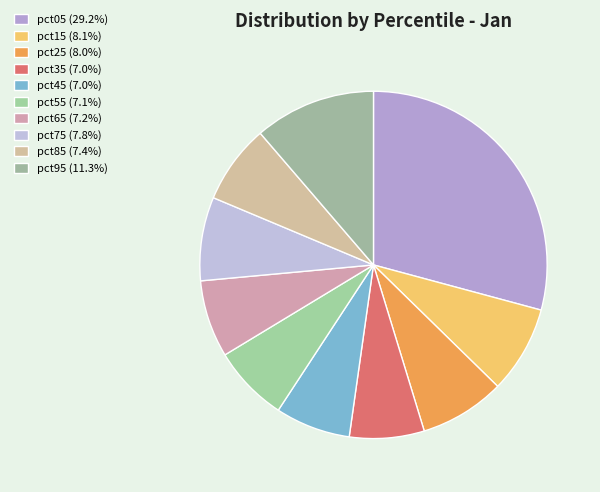

Rank the categories by value from highest to lowest.

pct05, pct95, pct15, pct25, pct75, pct85, pct65, pct55, pct45, pct35